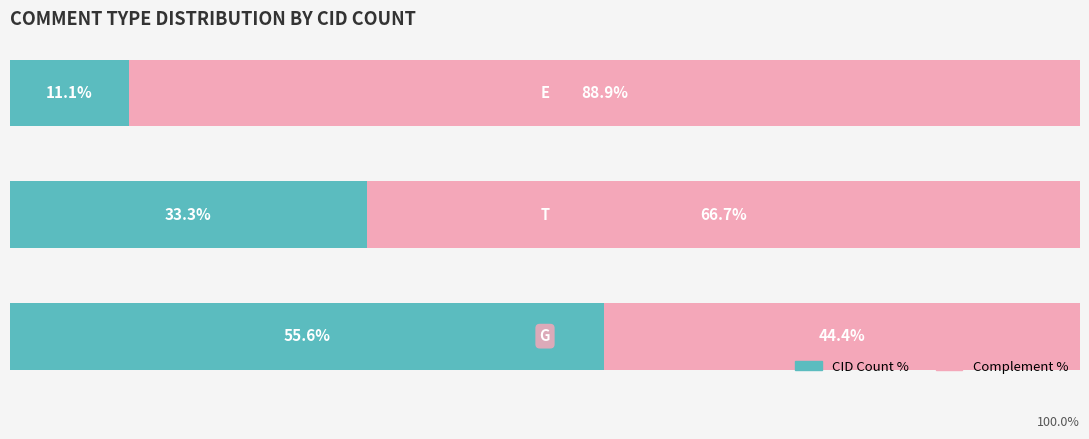

What are all the series names shown in the legend?

CID Count %, Complement %